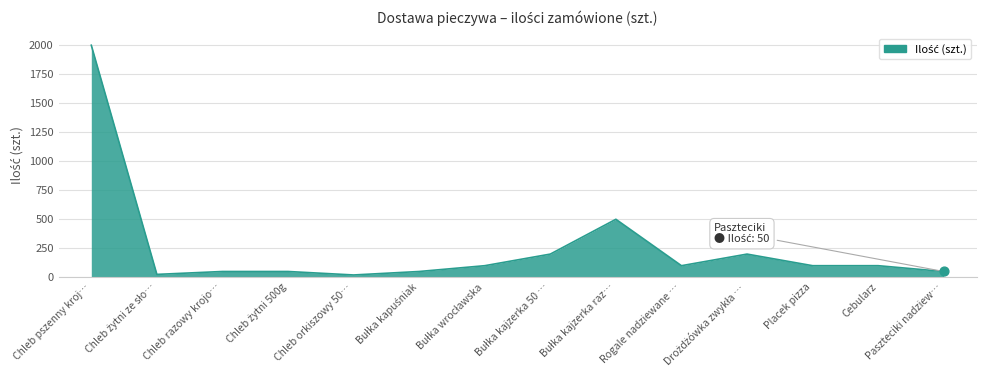

What is the ratio of the value at Placek pizza to the value at Chleb razowy krojo…?

2.0